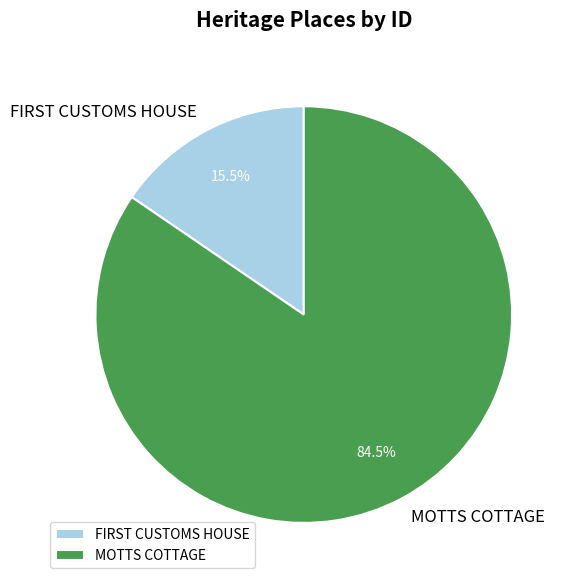

Which category accounts for the majority?

MOTTS COTTAGE